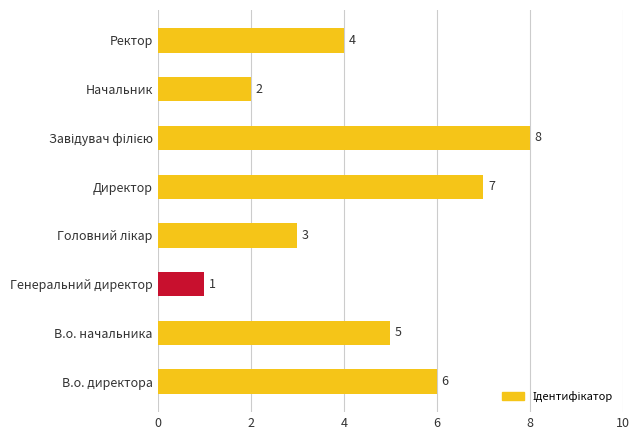

Is it true that the value at В.о. начальника is 5?

True